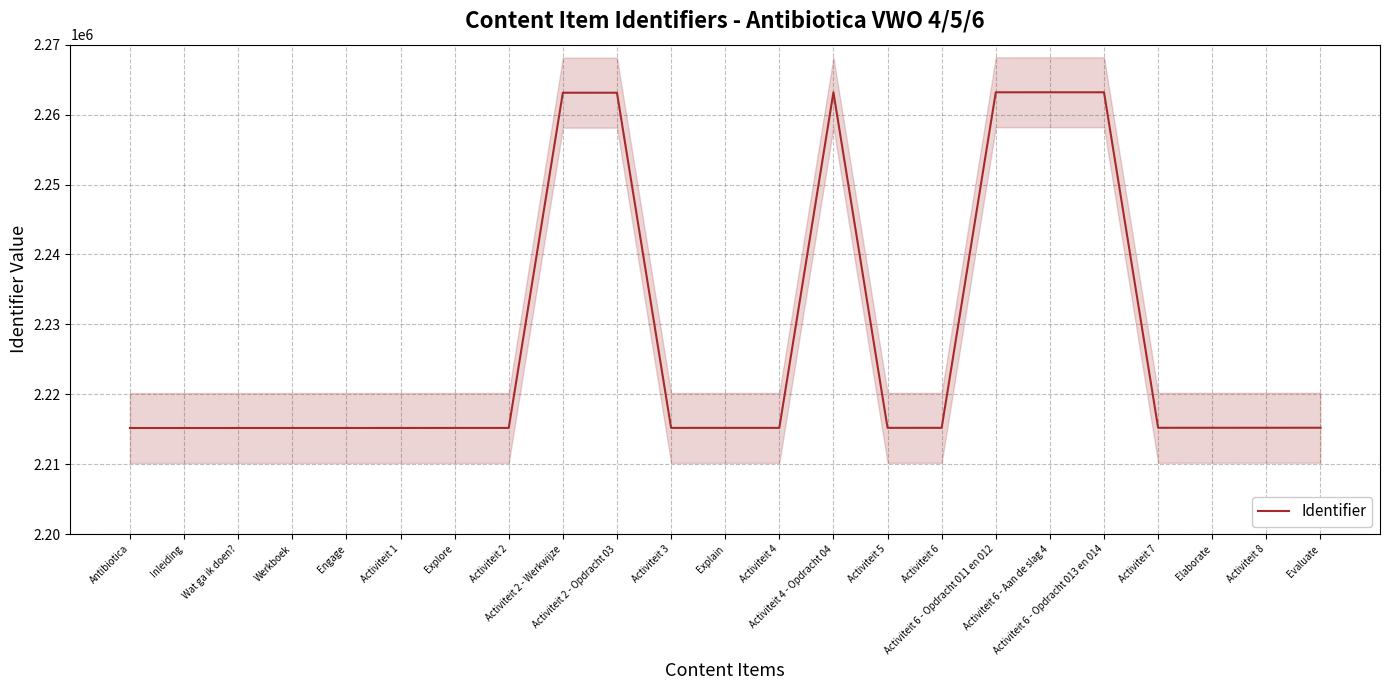

What is the sum of all values?

51237447